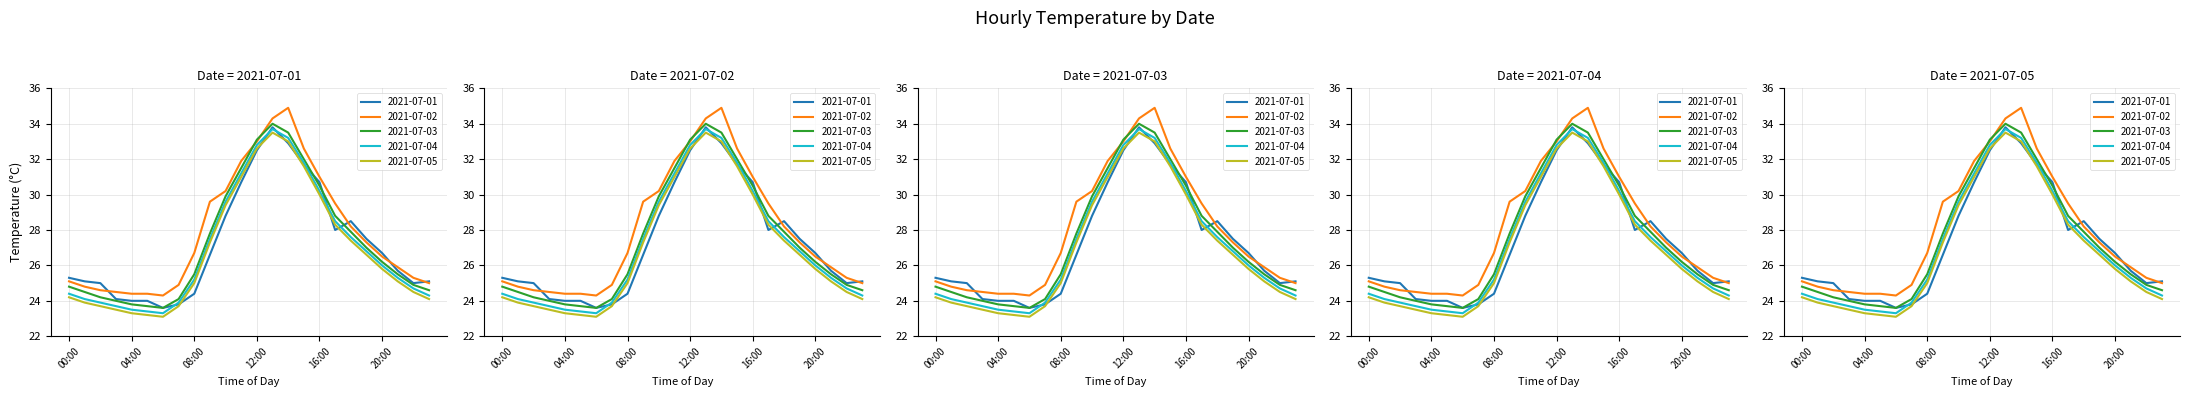

Which category has the lowest value across all series?

06:00